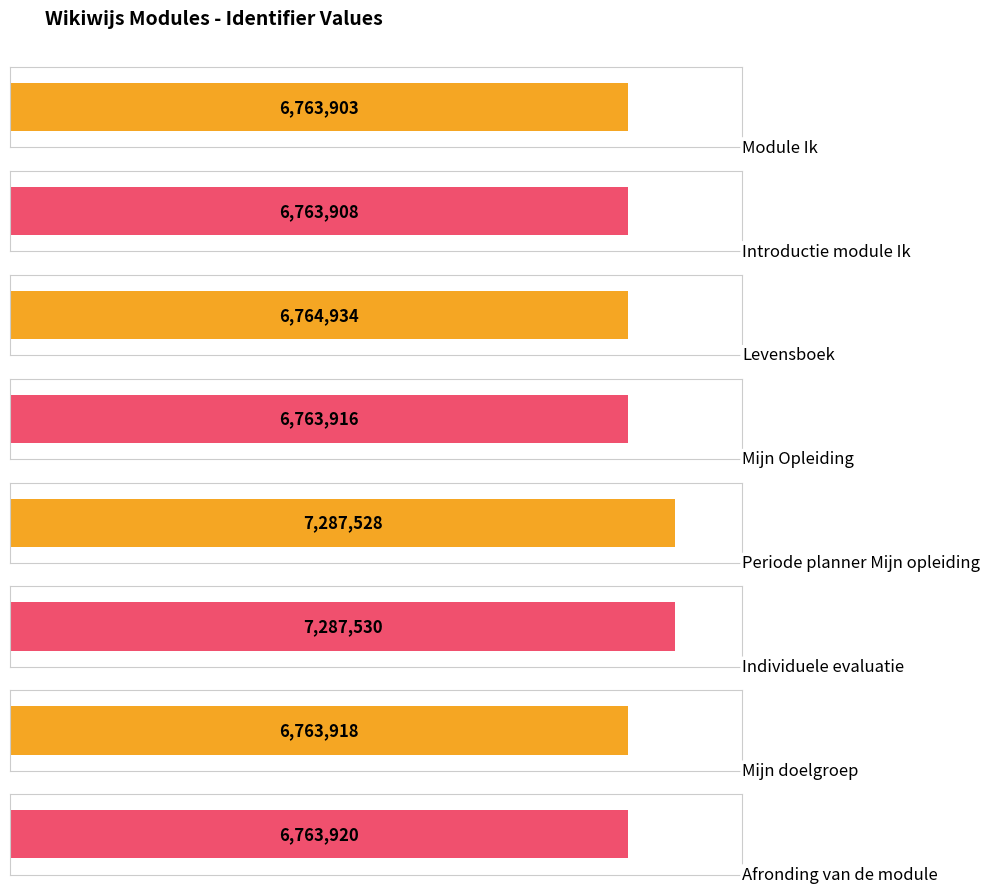

Reading right to left, list all the values displayed in this chart.

6763920	6763918	7287530	7287528	6763916	6764934	6763908	6763903